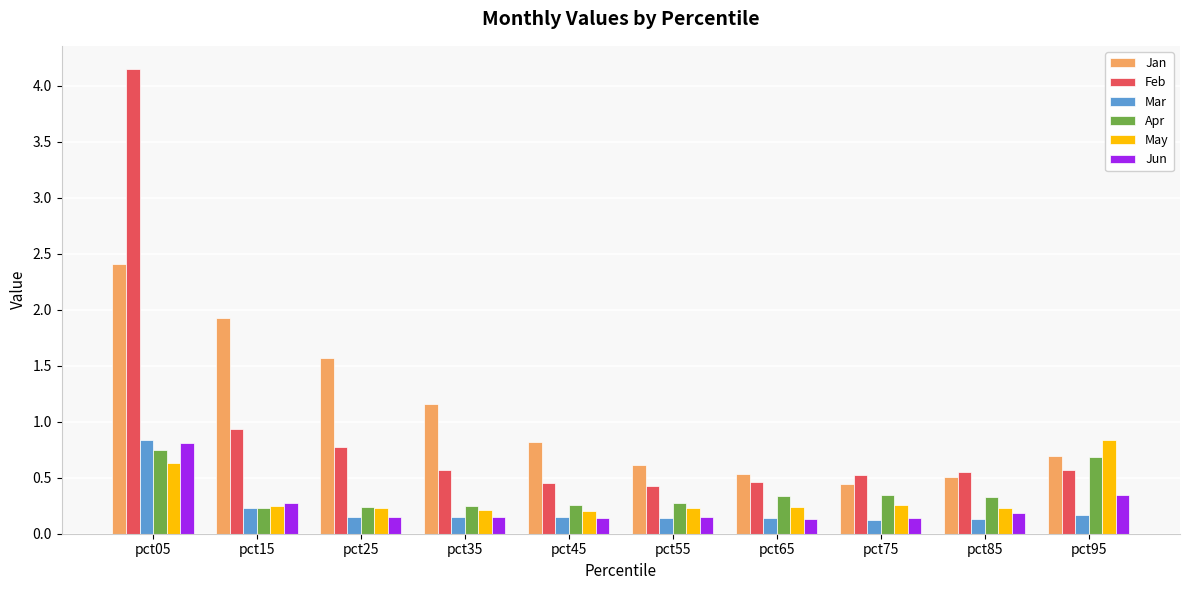

What are all the series names shown in the legend?

Jan, Feb, Mar, Apr, May, Jun